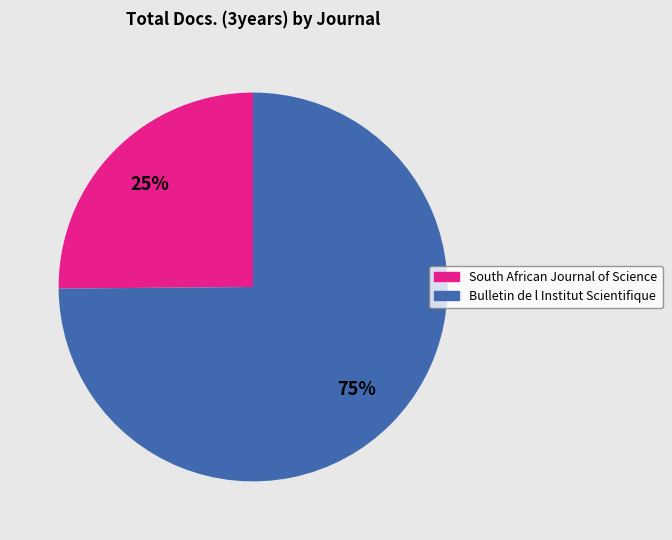

What percentage is the South African Journal of Science slice, to the nearest percent?

25%